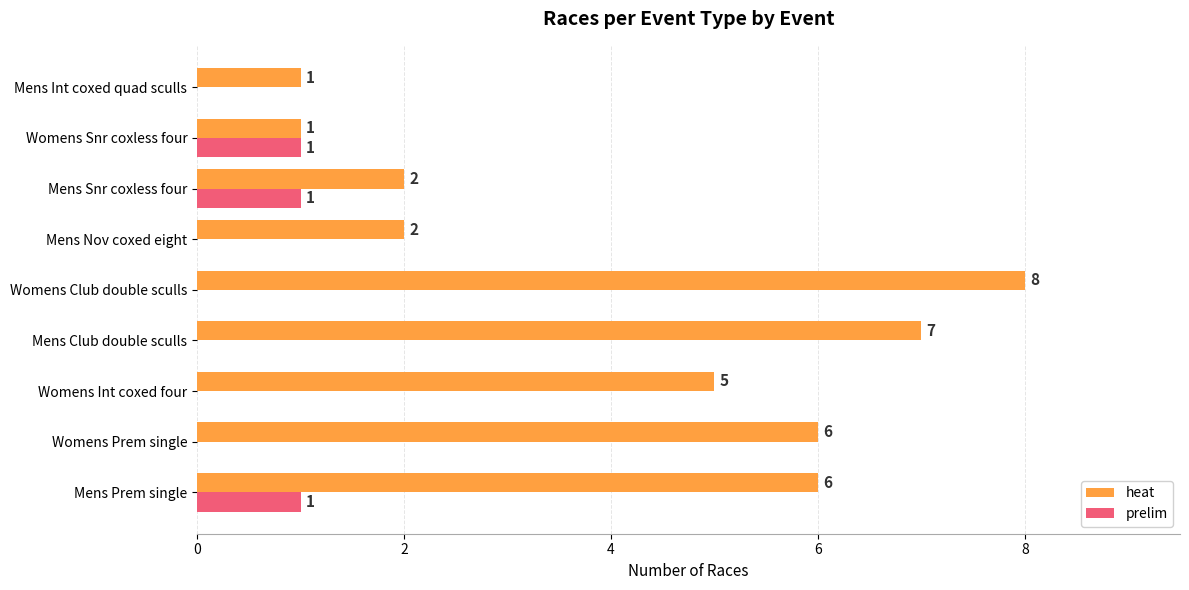

At which category is the sum across all series the highest?

Womens Club double sculls